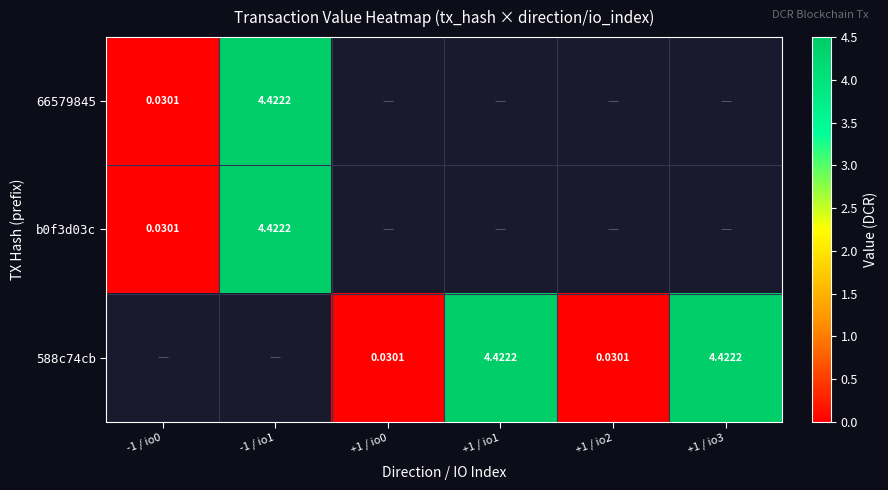

Read the 588c74cb value at +1 / io1.

4.4